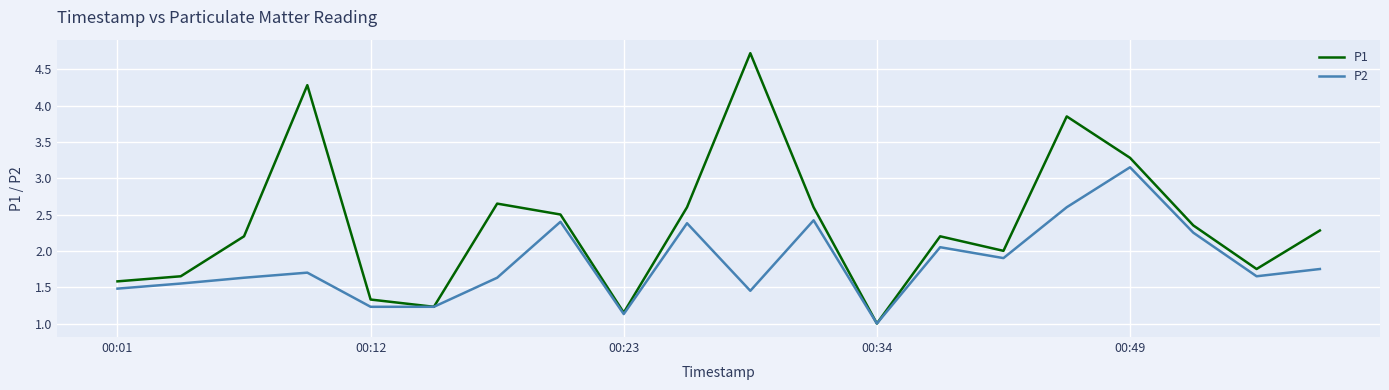

Is this an area chart (filled region under the line)?

No